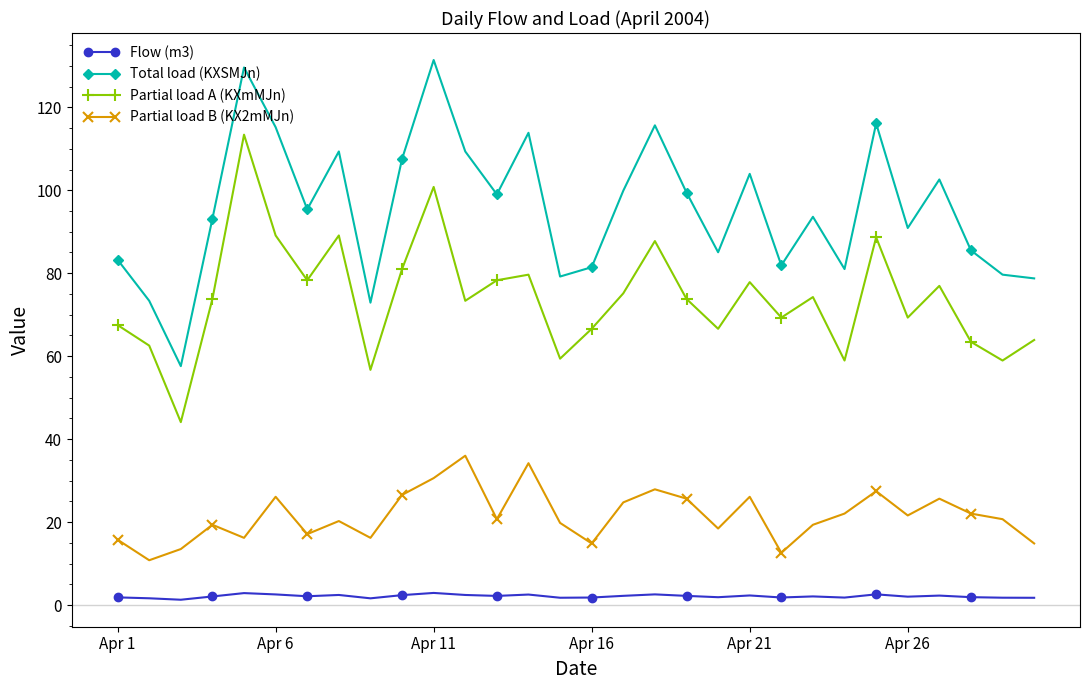

Which series has the largest total across all categories?

Total load (KXSMJn)